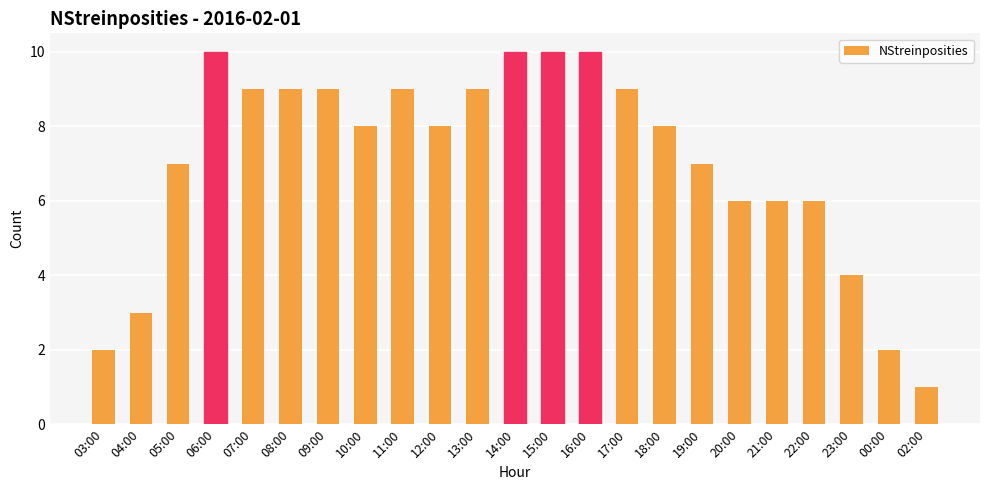

Count the number of data series in this chart.

1